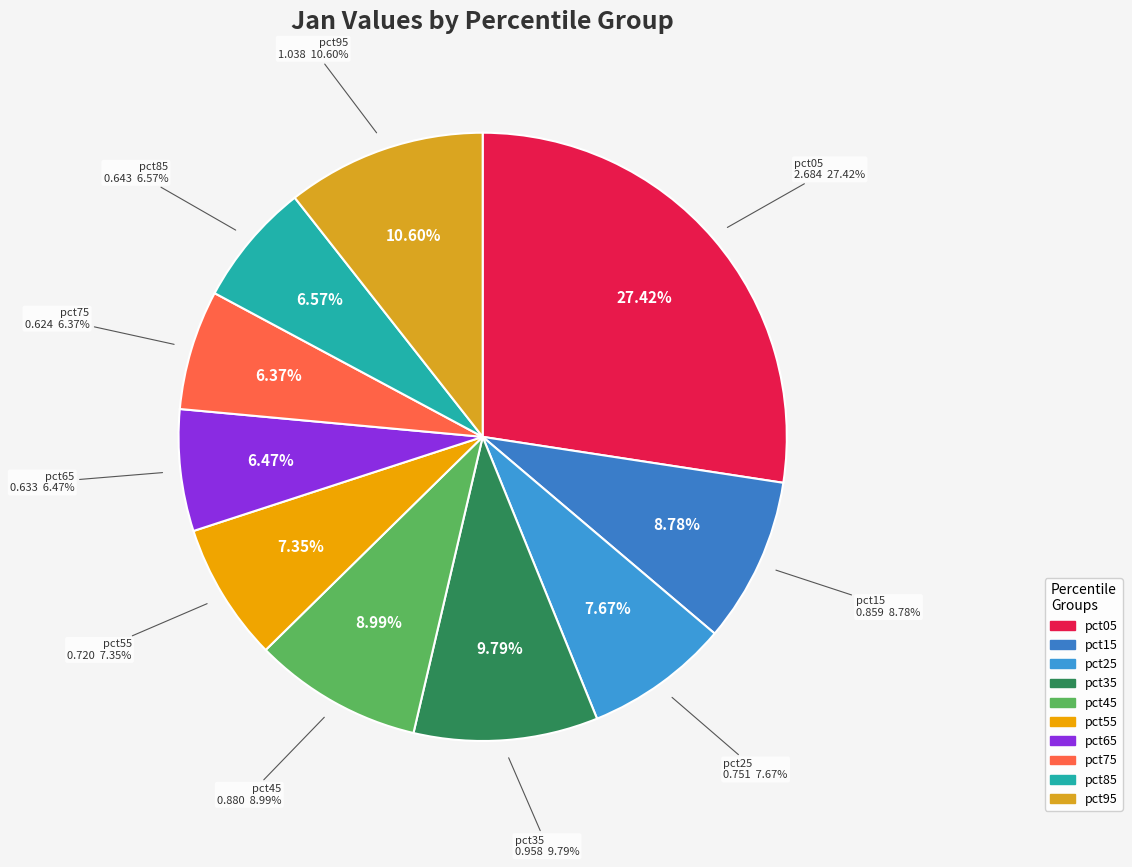

The pct35 slice represents 10% of the pie. True or false?

True